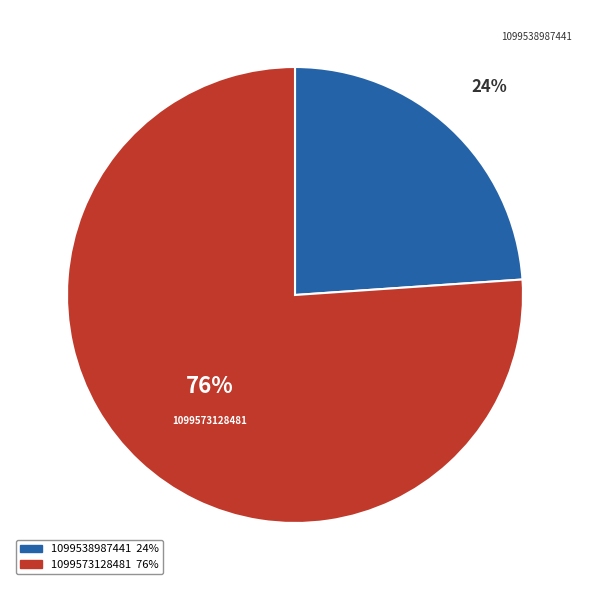

Count the number of slices in the pie.

2